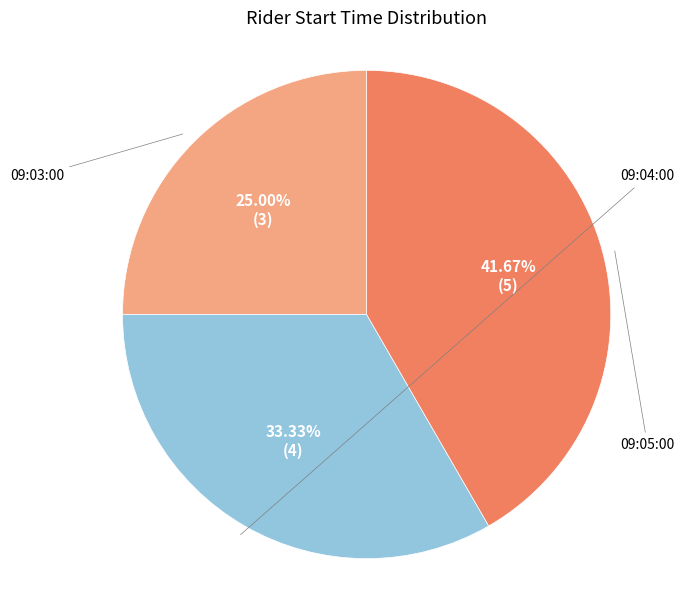

Is there a majority slice in this chart?

No